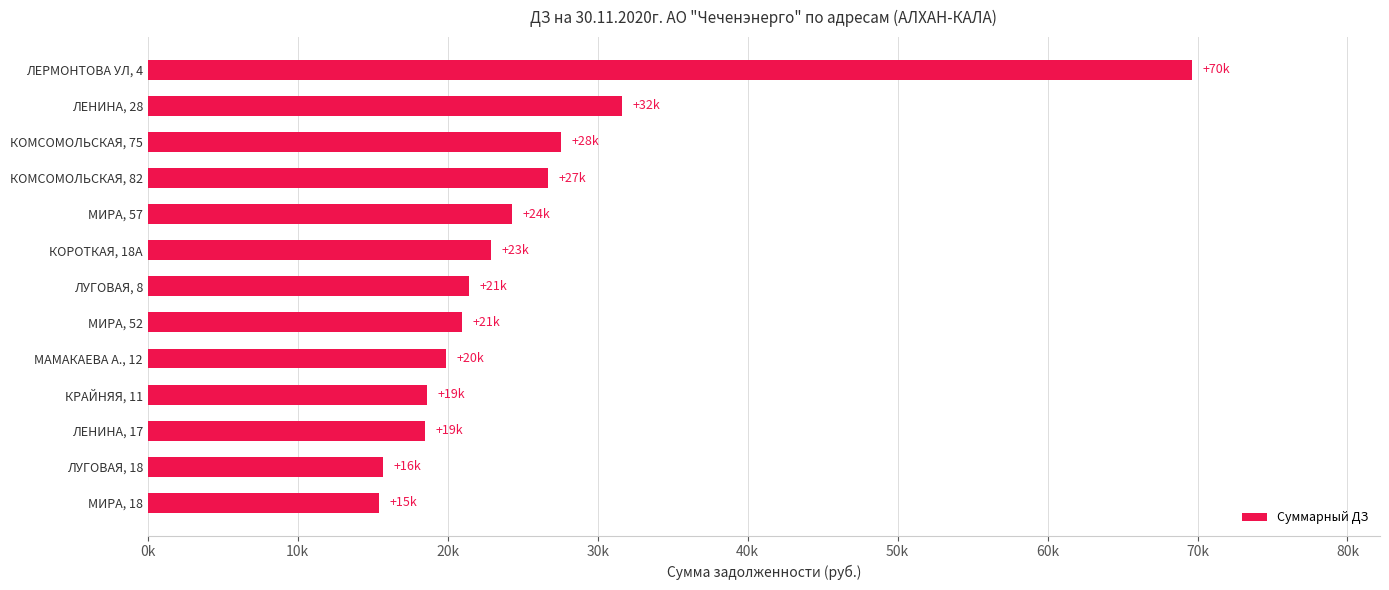

List the labels in order of value, smallest first.

МИРА, 18, ЛУГОВАЯ, 18, ЛЕНИНА, 17, КРАЙНЯЯ, 11, МАМАКАЕВА А., 12, МИРА, 52, ЛУГОВАЯ, 8, КОРОТКАЯ, 18А, МИРА, 57, КОМСОМОЛЬСКАЯ, 82, КОМСОМОЛЬСКАЯ, 75, ЛЕНИНА, 28, ЛЕРМОНТОВА УЛ, 4